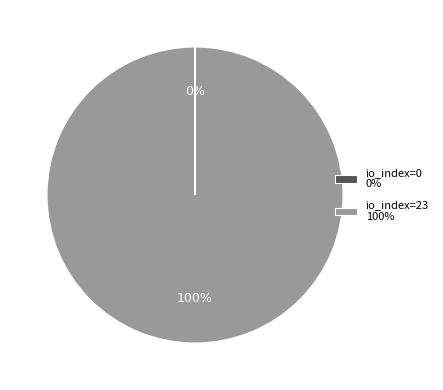

To the nearest percent, what is the difference between the largest and smallest slice percentages?

100%